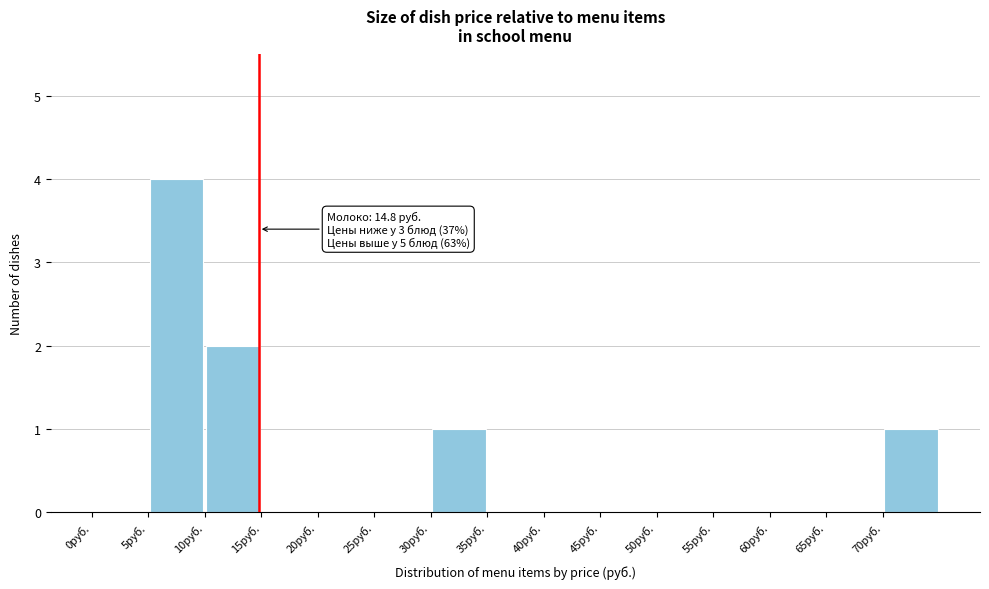

Which range on the x-axis has the tallest bar?

5 to 10